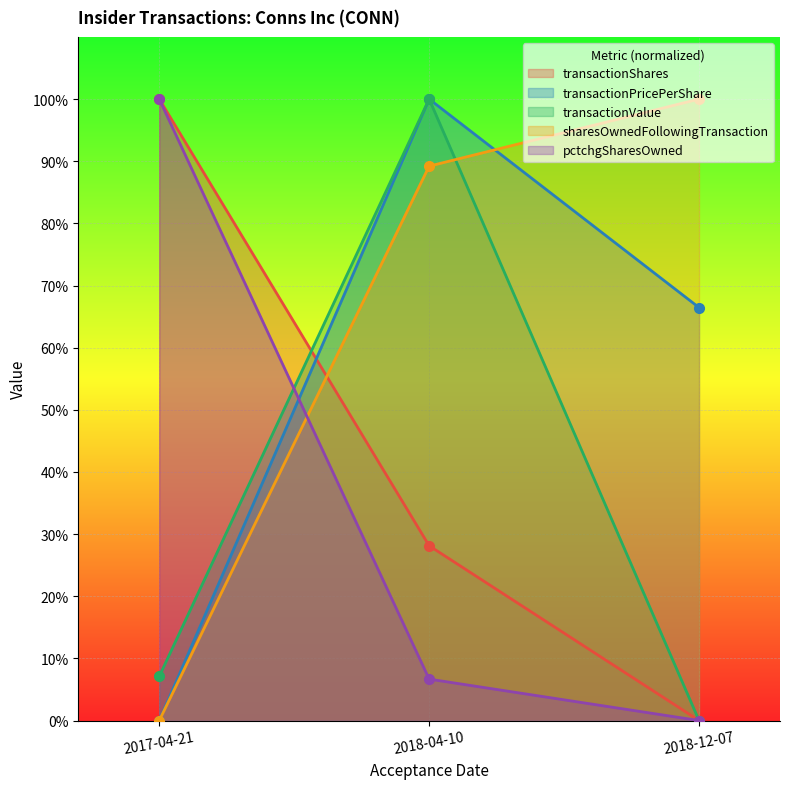

Between 2017-04-21 and 2018-04-10, which is larger?

2017-04-21